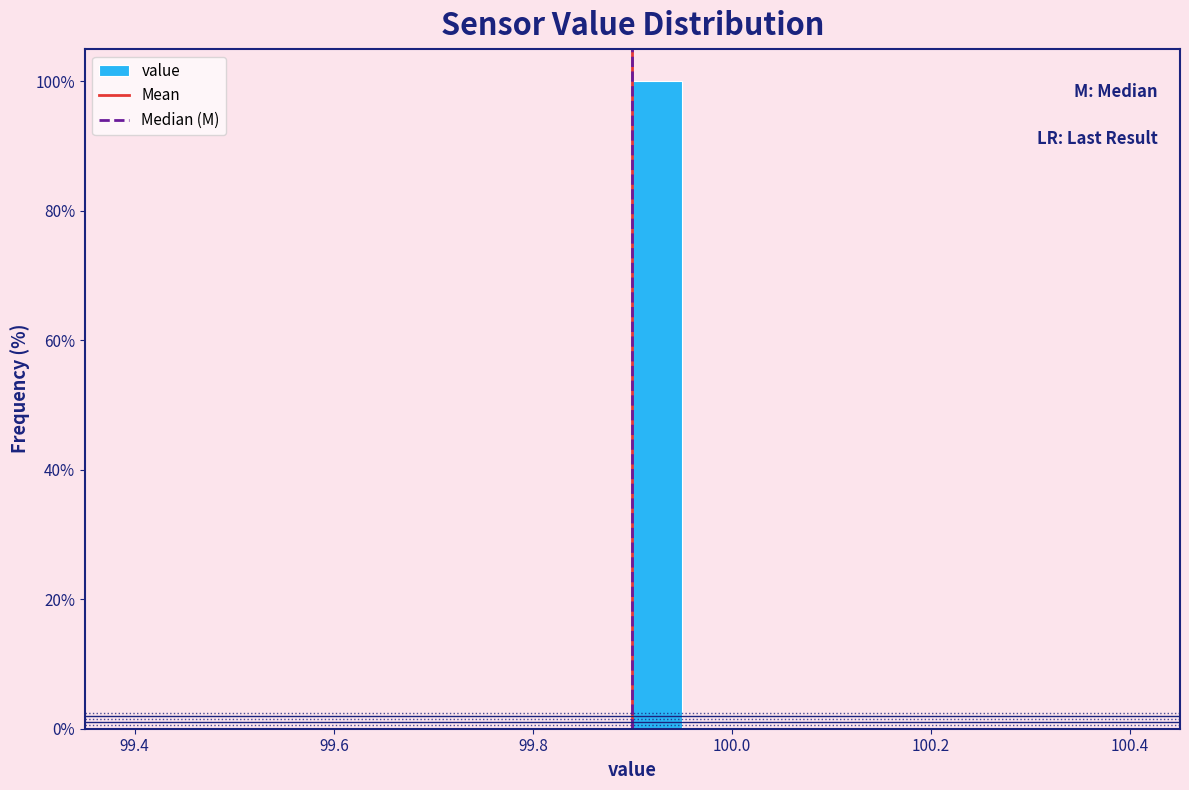

Read against the x-axis, roughly where is the centre of the tallest bar?

99.92